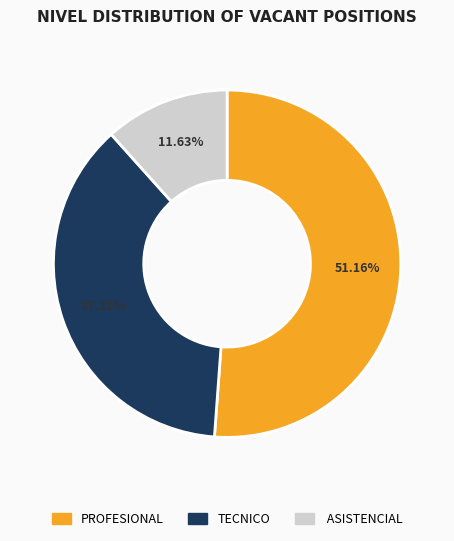

How many slices are in this pie chart?

3